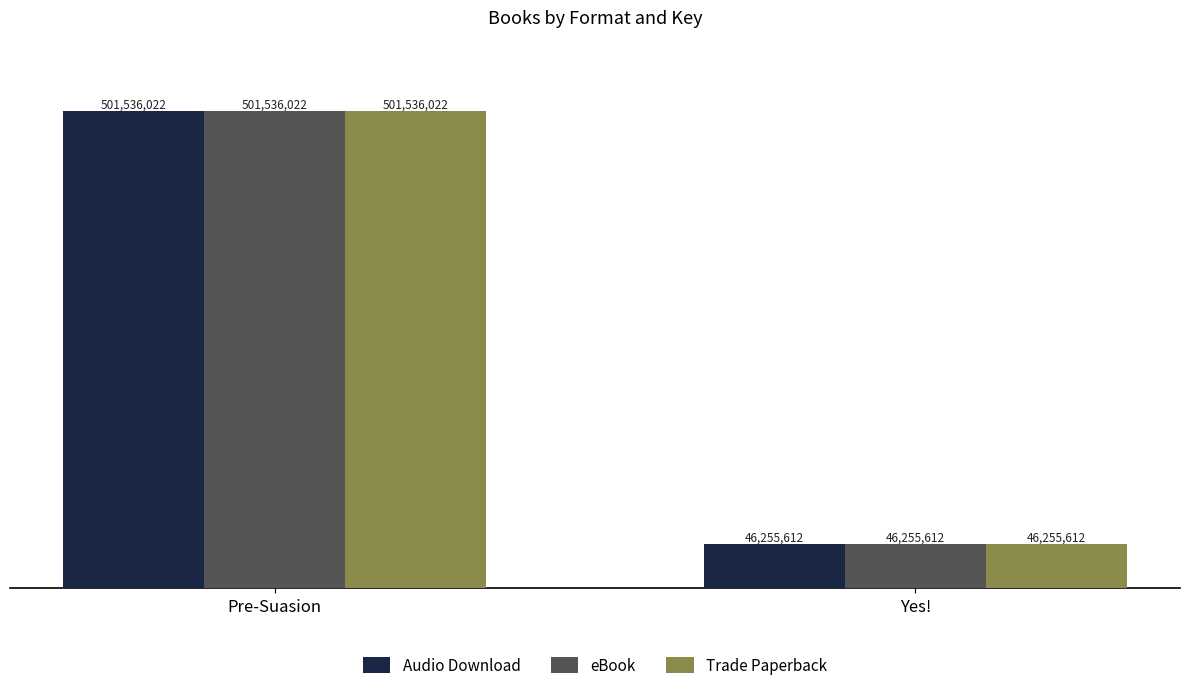

Does the chart contain any negative values?

No